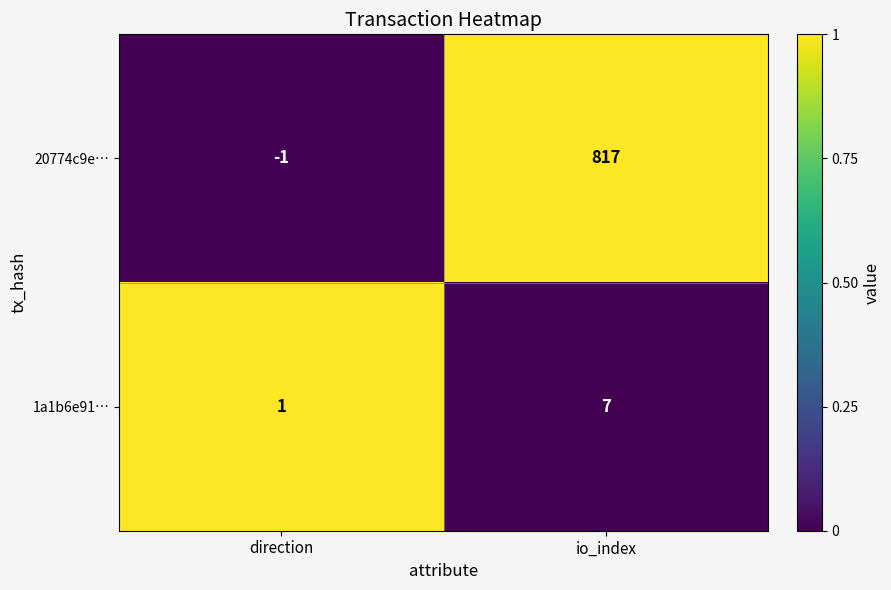

Reading left to right, transcribe all the data shown in this chart.

20774c9e…: -1	817
1a1b6e91…: 1	7